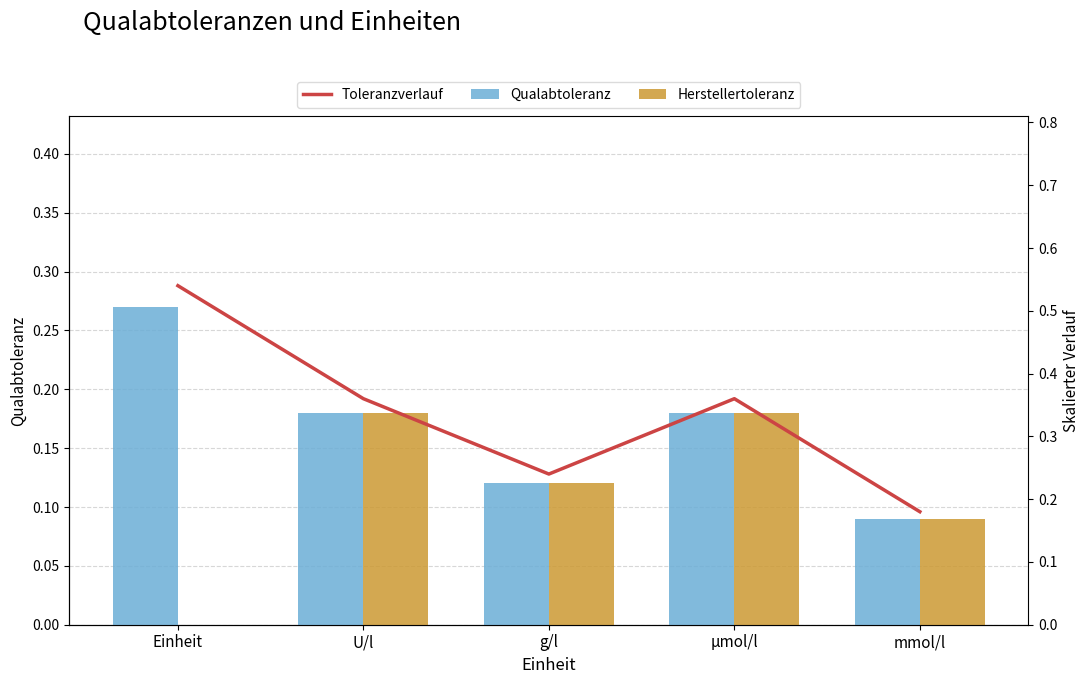

What is the difference between the Herstellertoleranz values at mmol/l and µmol/l?

0.1